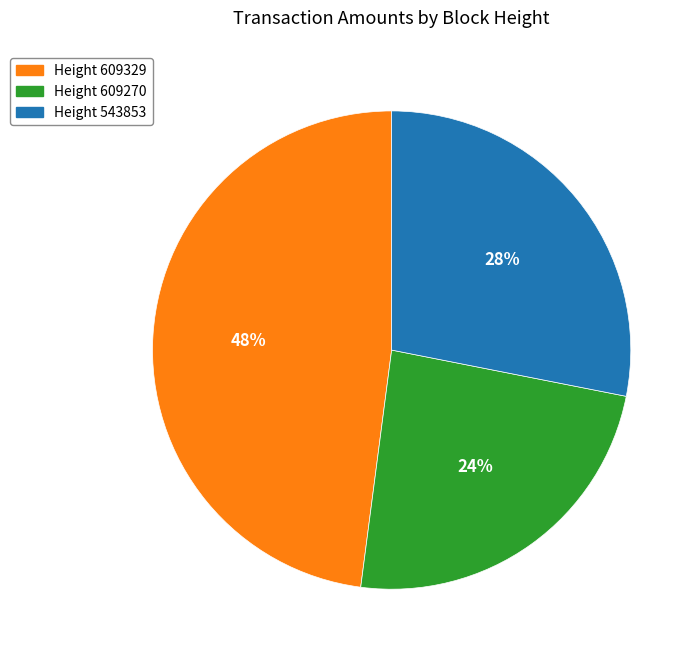

Rank the categories by value from highest to lowest.

Height 609329, Height 543853, Height 609270